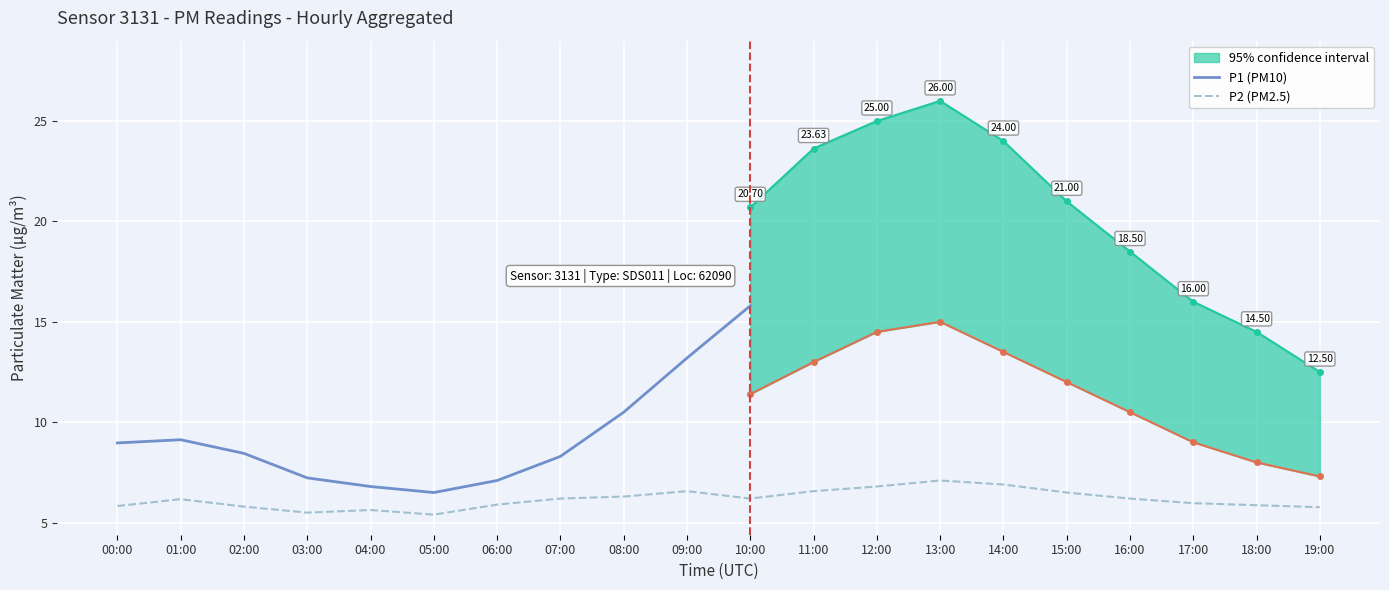

At which label is P2 closest to 6?

17:00